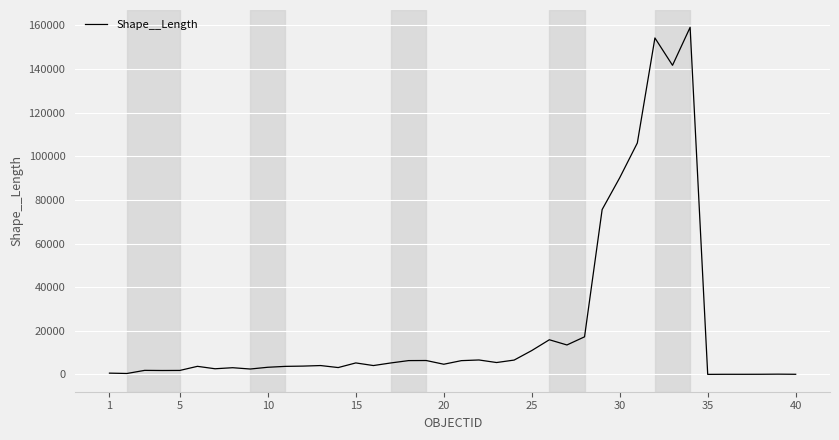

What is the difference between the maximum and minimum values?

159047.5